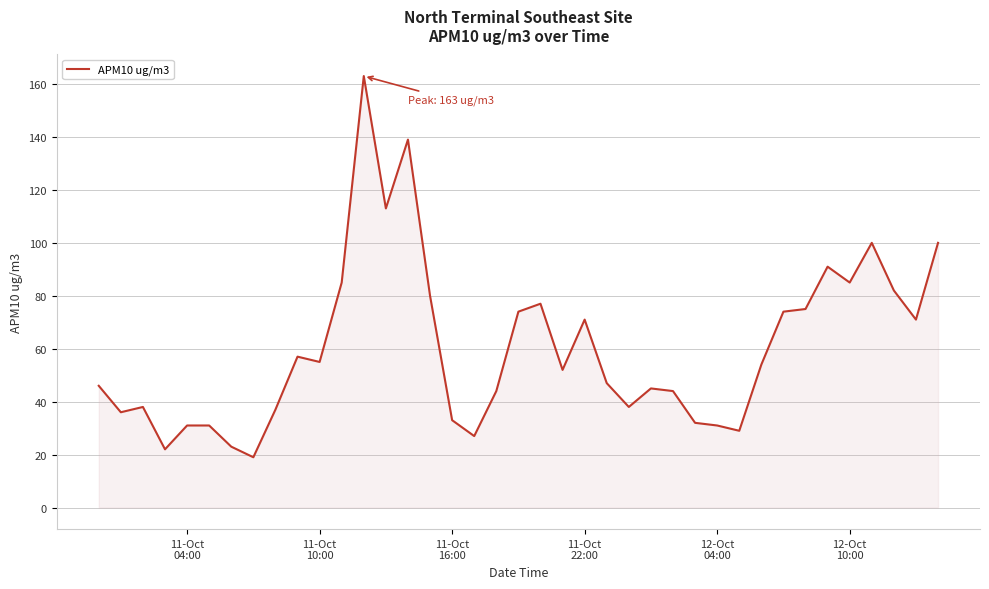

What is the difference between the maximum and minimum values?

144